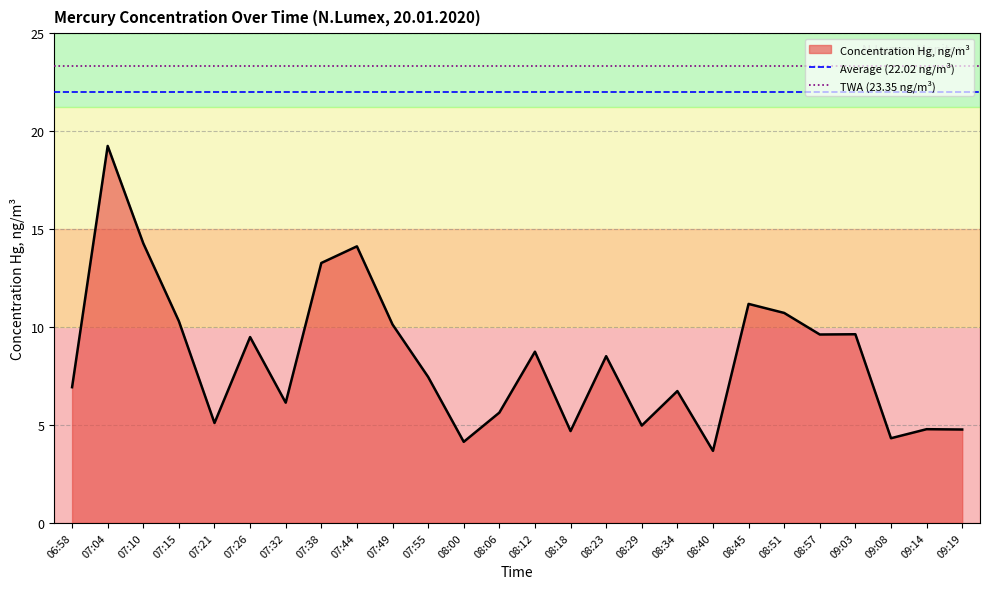

What is the sum of the TWA (23.35 ng/m³) values at 06:58 and 07:04?

46.7